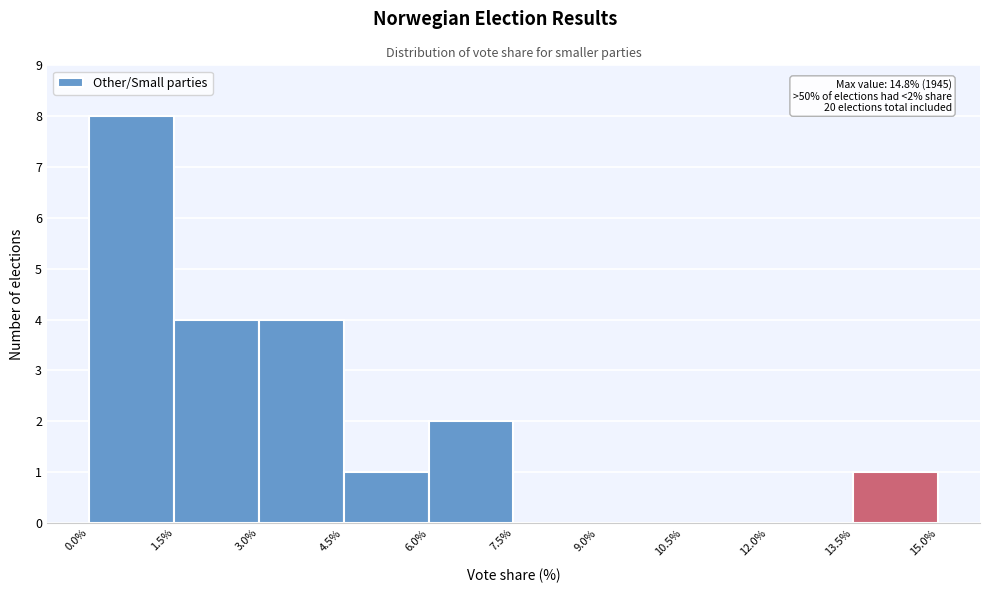

Over which range of the x-axis is the bar tallest?

0.0% to 1.5%